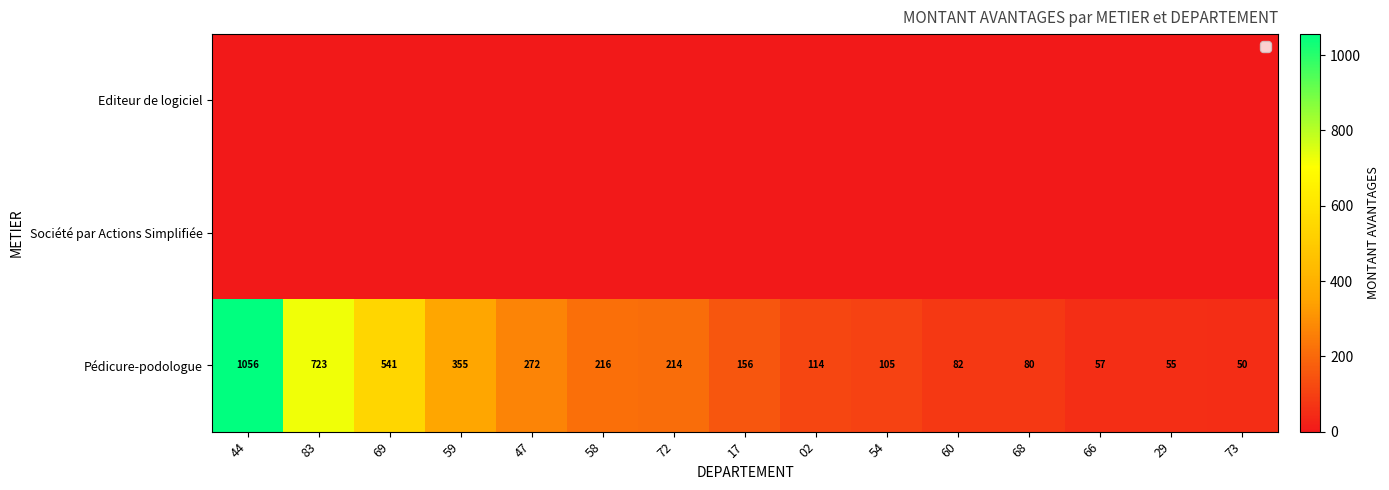

What is the sum of all Pédicure-podologue values?

4076